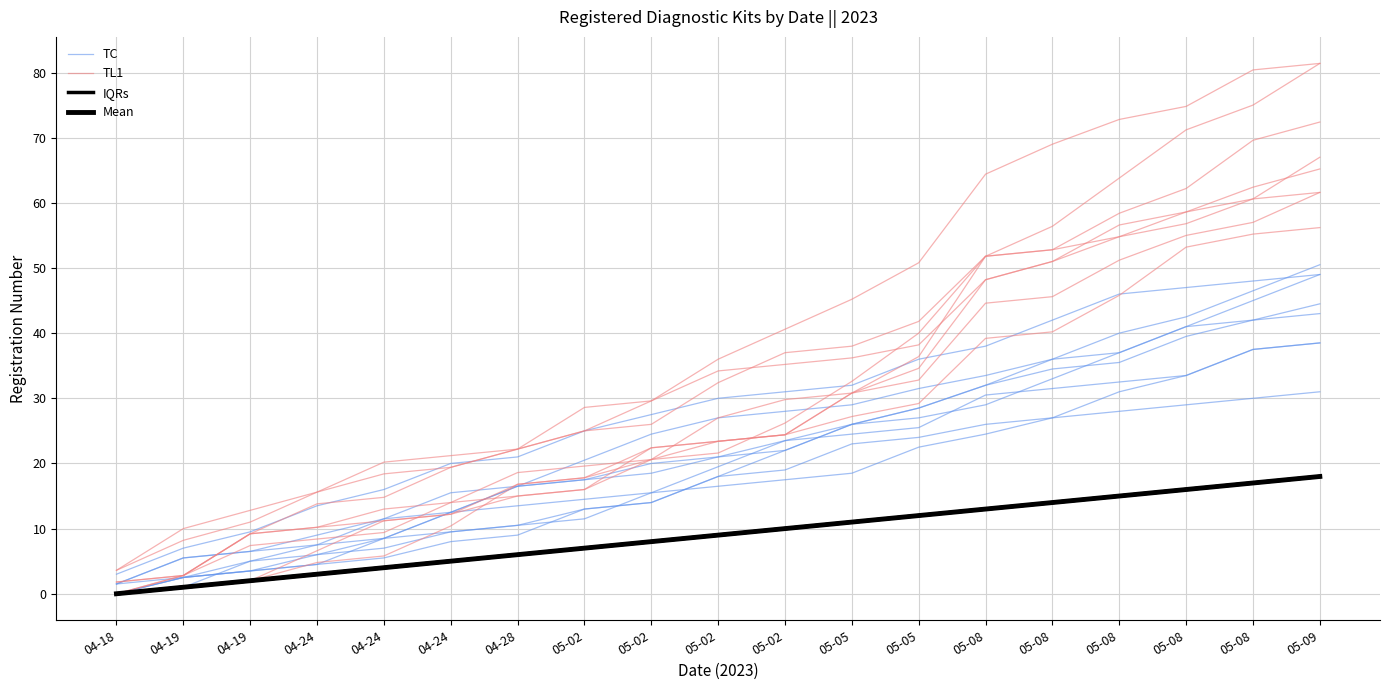

Where is TC nearest to the value 25?

05-05